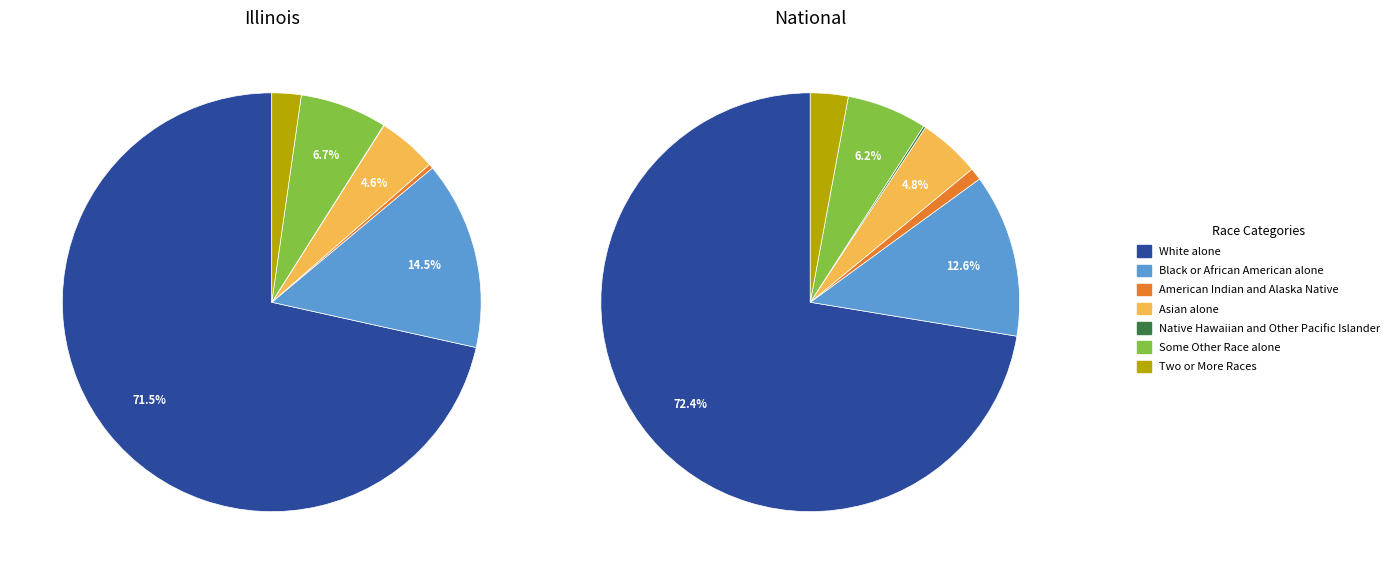

Rank the series at Two or More Races from highest to lowest value.

National, Illinois